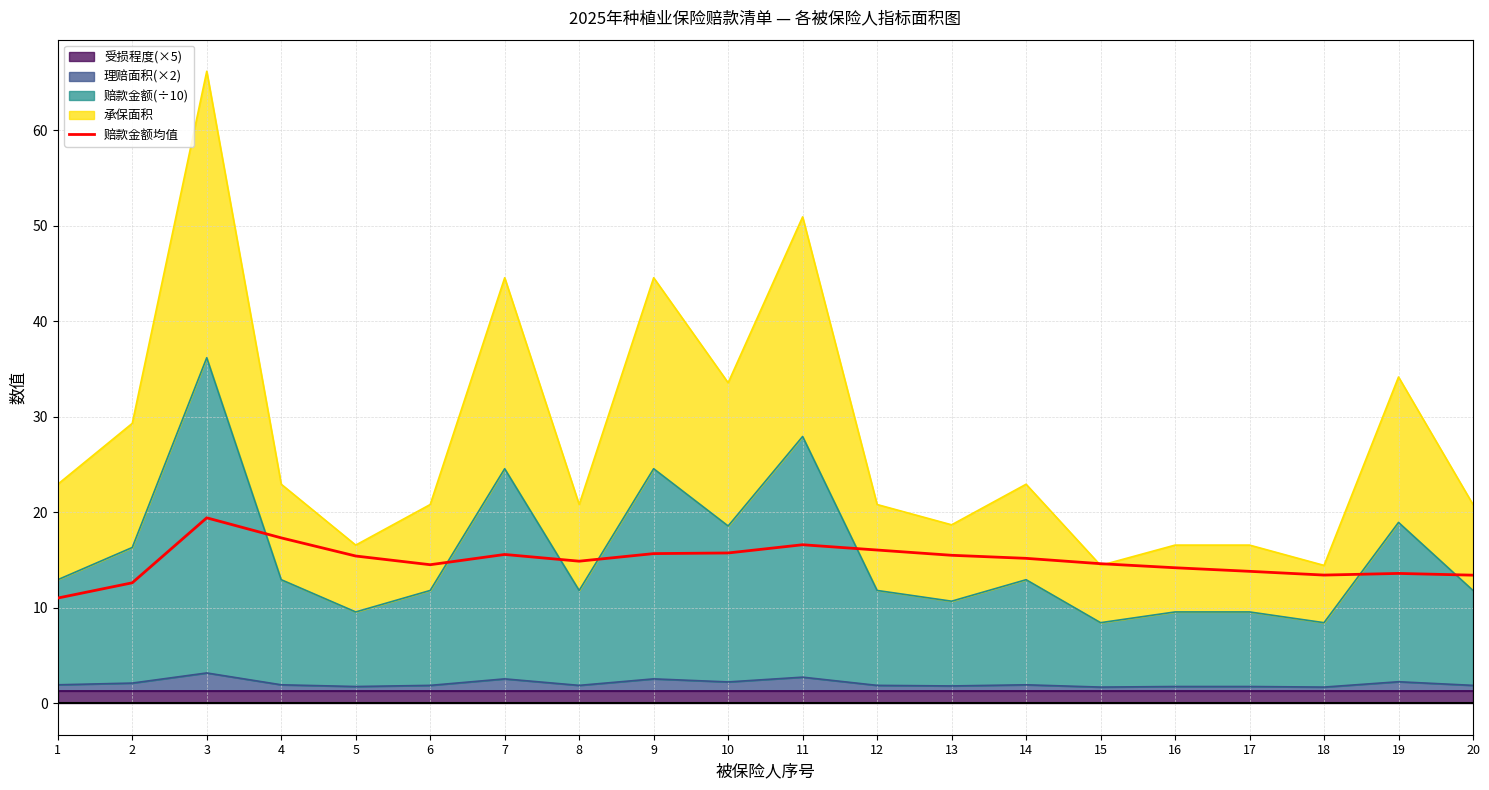

What is the change in value from 13 to 16?

-1.3